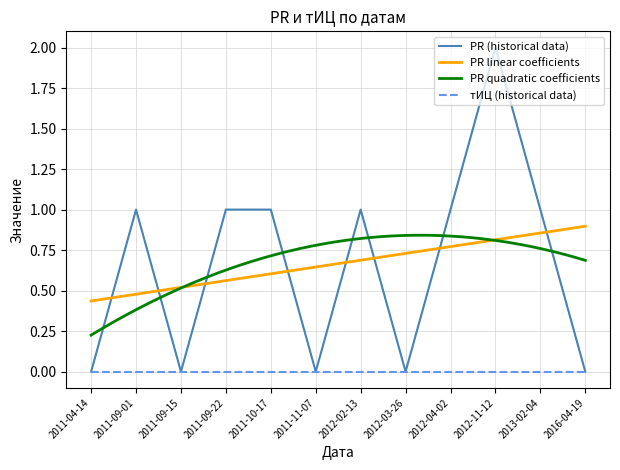

How many values are above zero?

7